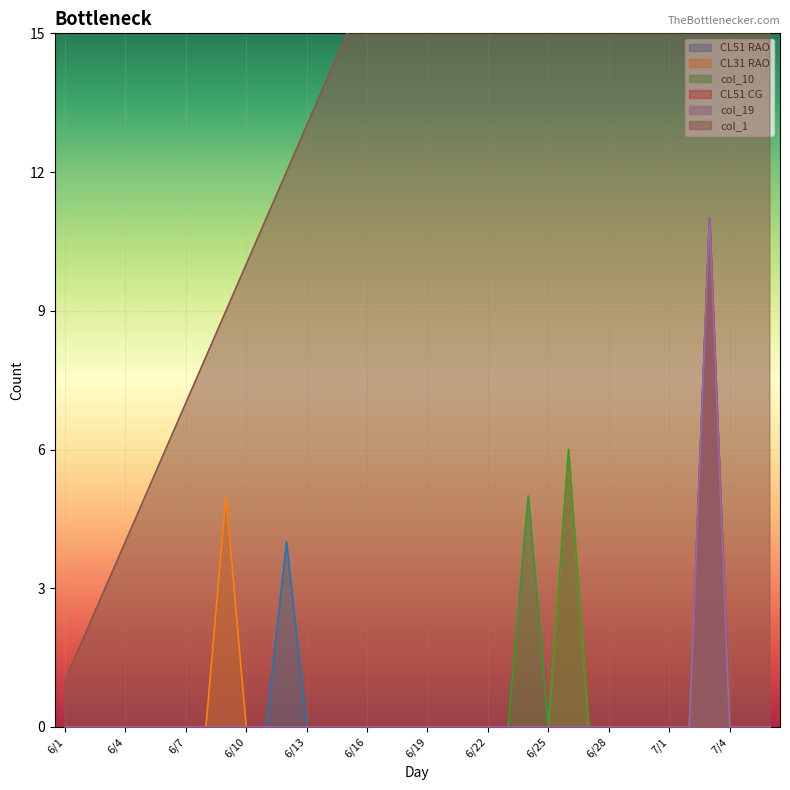

Where is col_10 nearest to the value 0?

6/1